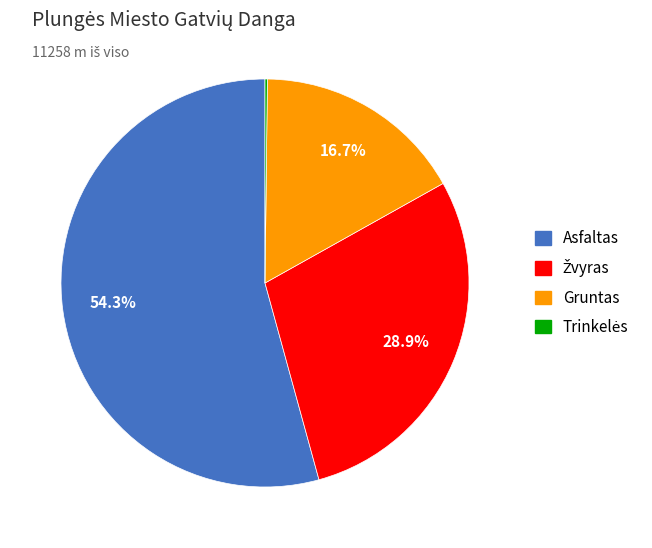

Does any single category account for the majority?

Yes